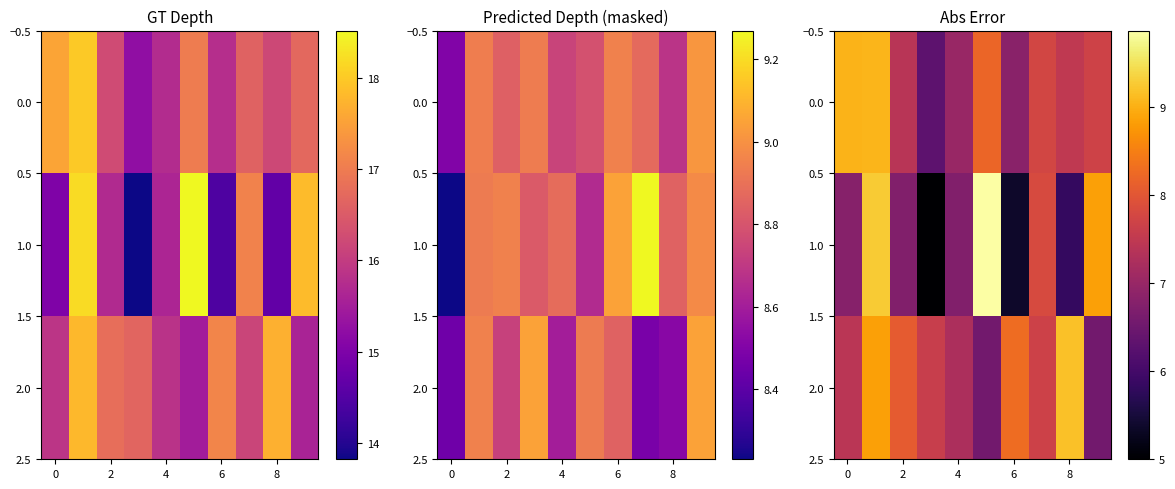

The value of 1.0 at 0 is 9.7. True or false?

False